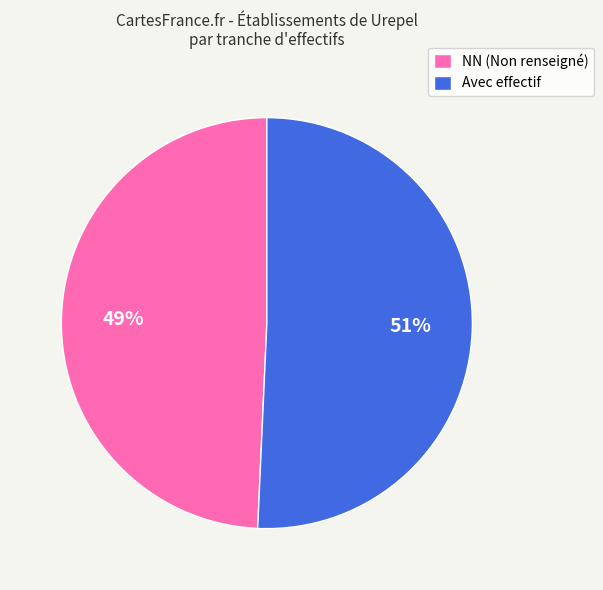

To the nearest percent, what is the combined percentage of NN (Non renseigné) and Avec effectif?

100%